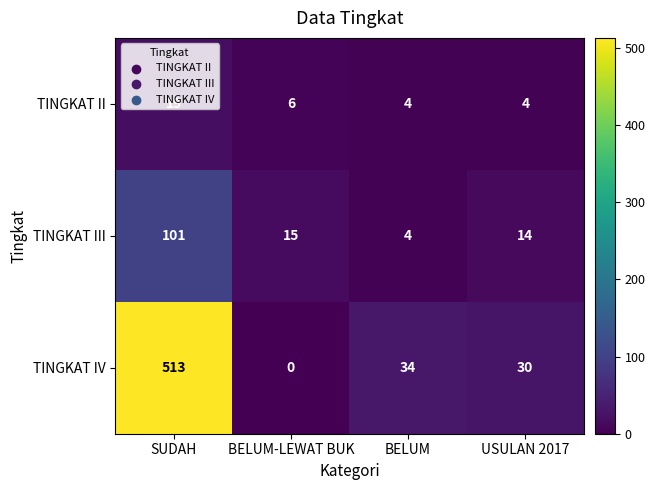

How many categories are shown in the chart?

4